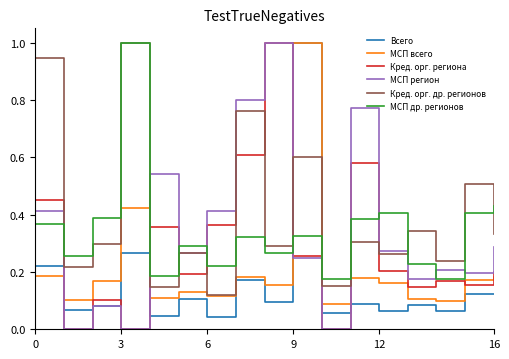

What is the maximum value shown in the chart?

1.0